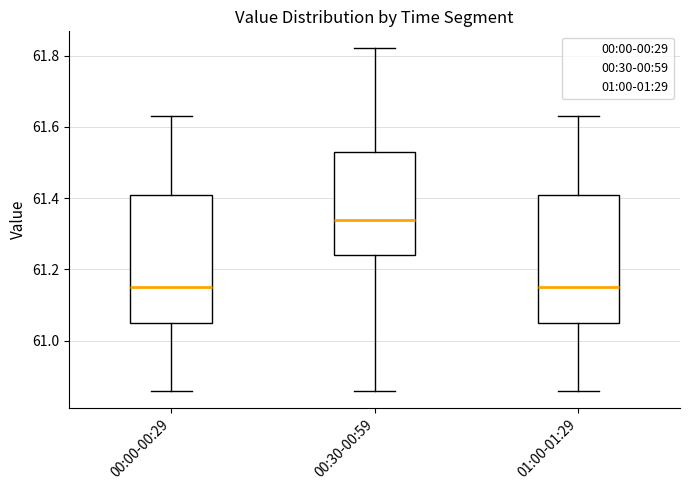

Reading left to right, transcribe this box plot: for each box, give where its median line is, the range the box spans, and where its two whiskers end, as read against the y-axis. The values are not printed on the chart, so give them approximately, as read against the axis.

00:00-00:29: median 61.16, box 61.06 to 61.40, whiskers 60.86 to 61.64
00:30-00:59: median 61.34, box 61.24 to 61.54, whiskers 60.86 to 61.82
01:00-01:29: median 61.16, box 61.06 to 61.40, whiskers 60.86 to 61.64